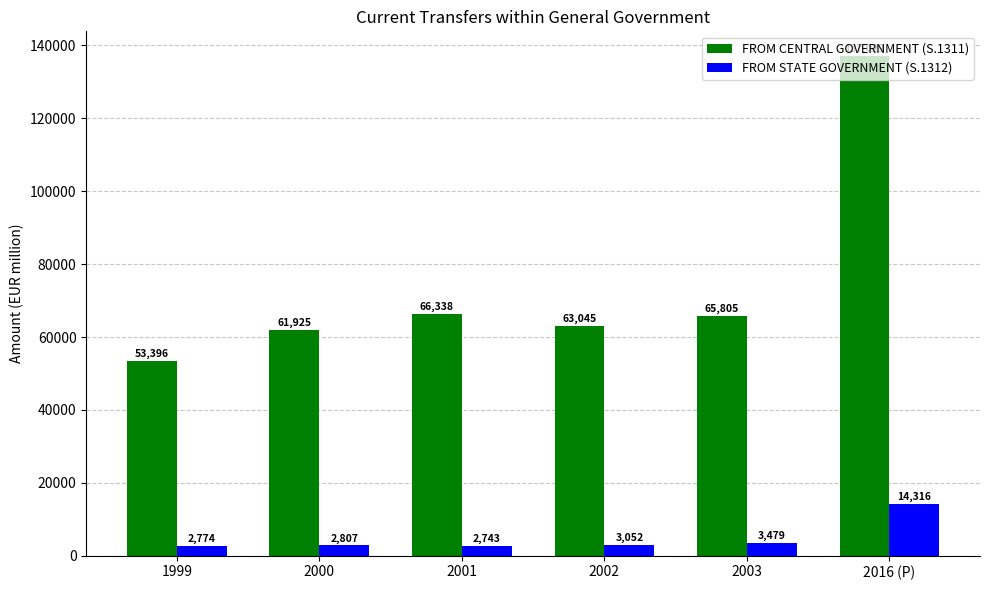

Count the number of data series in this chart.

2